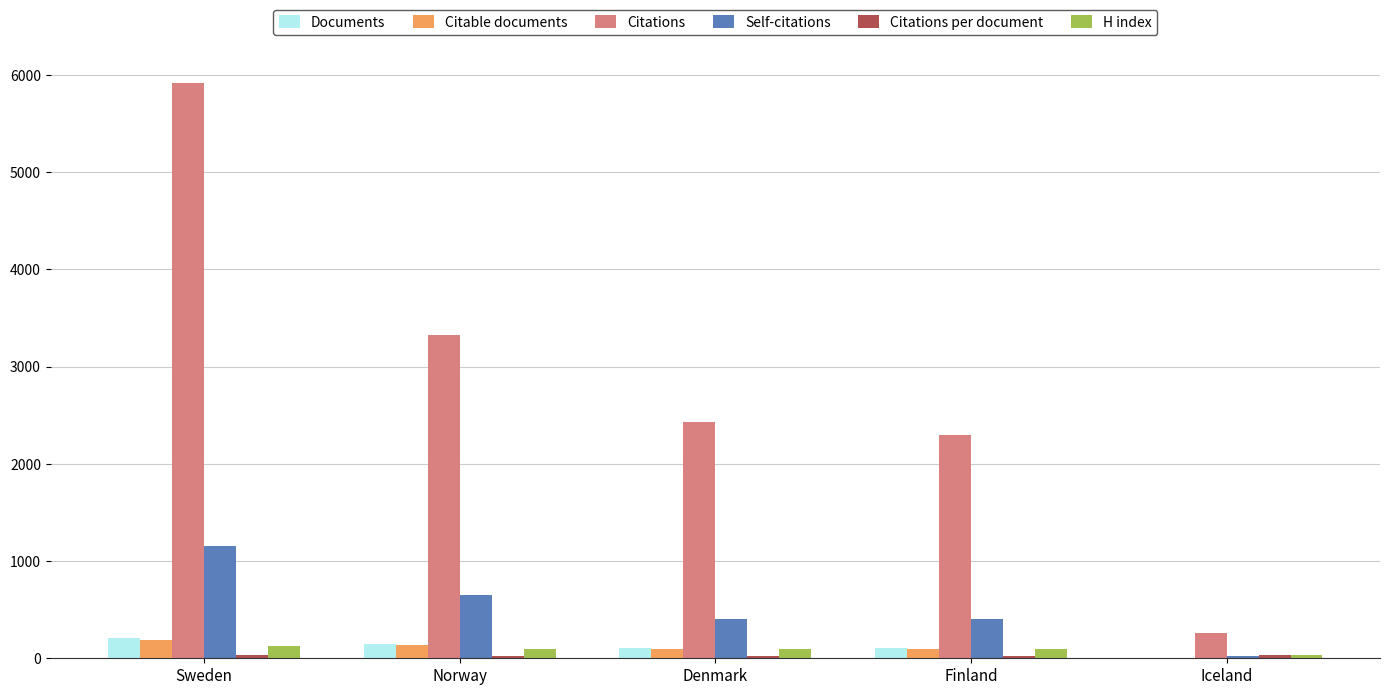

What is the sum of all Citable documents values?

533.0